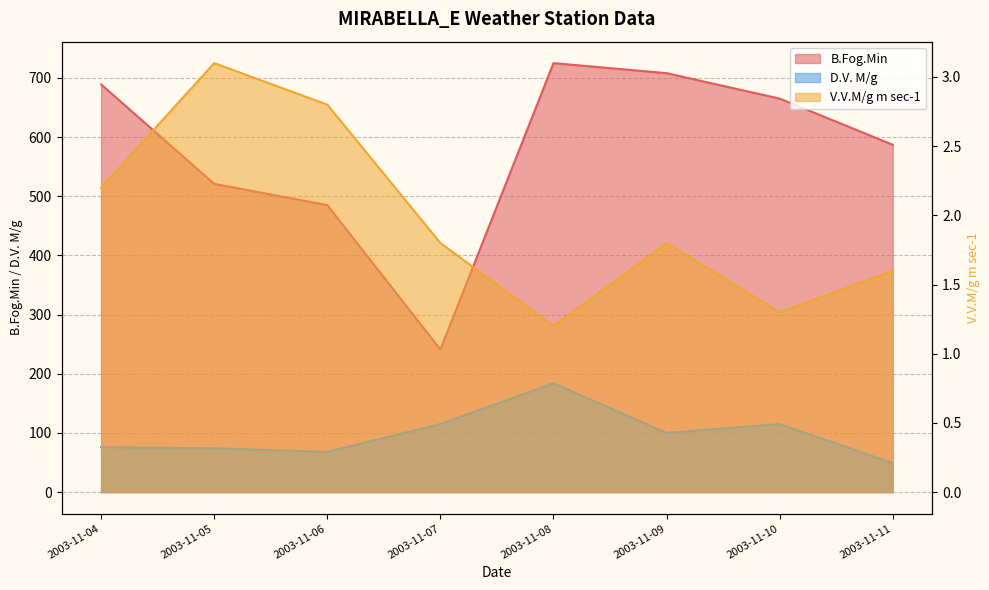

Count the number of data series in this chart.

3